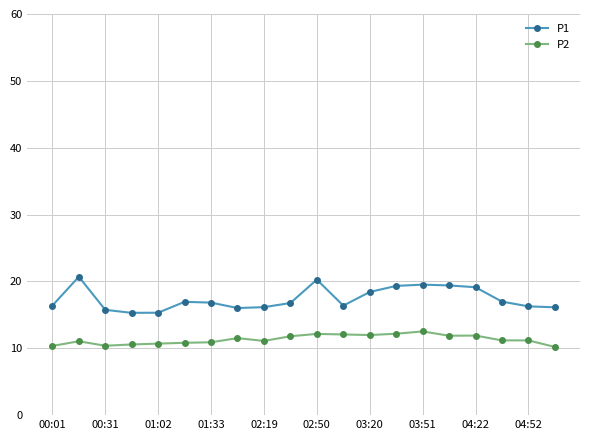

List the series in order of their peak value, highest first.

P1, P2